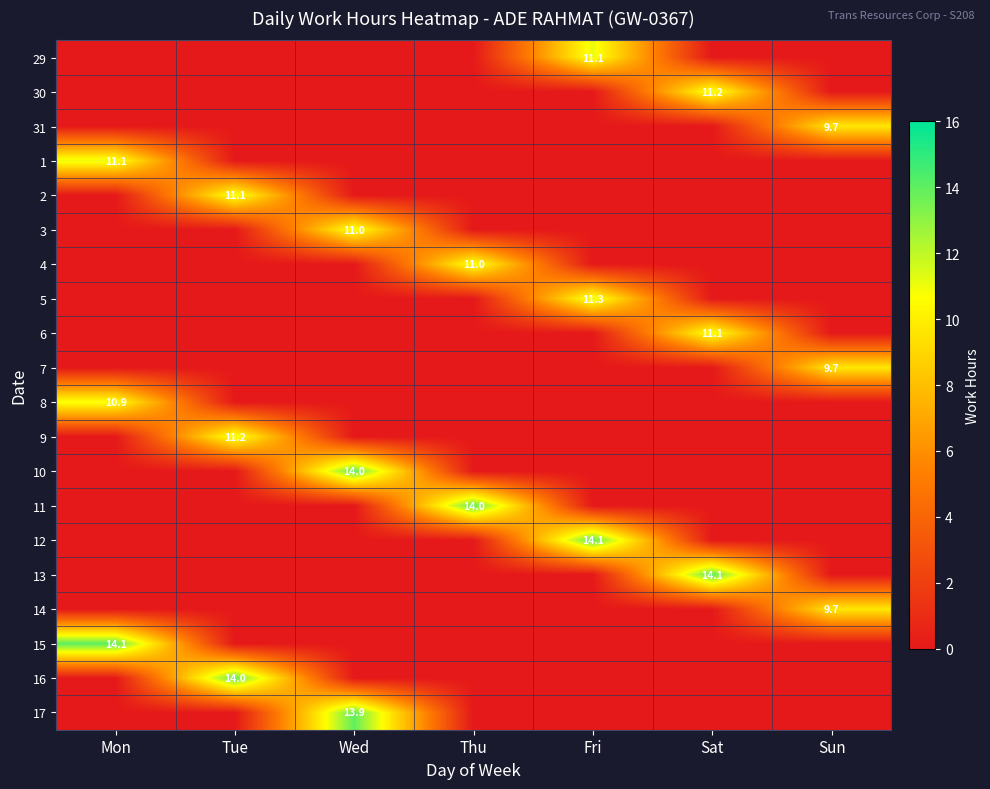

The value of 2 at Tue is 14.5. True or false?

False